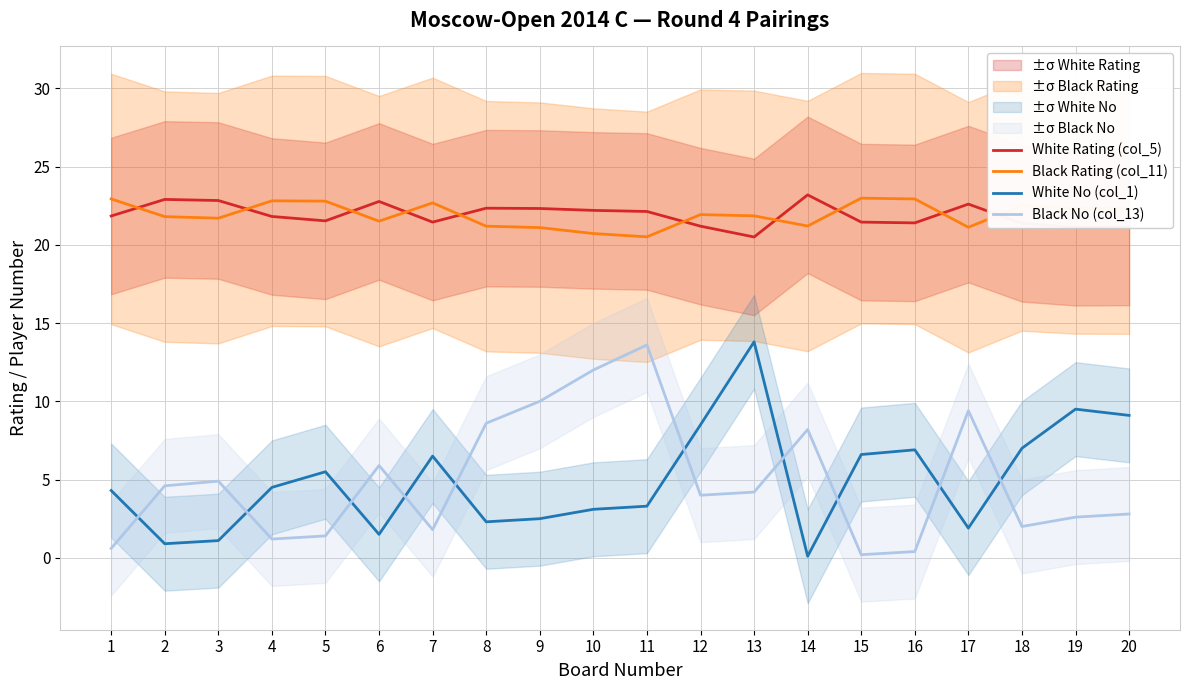

Reading left to right, transcribe all the data shown in this chart.

White Rating (col_5): 21.8	22.9	22.8	21.8	21.5	22.8	21.4	22.3	22.3	22.2	22.1	21.2	20.5	23.2	21.4	21.4	22.6	21.4	21.1	21.1
Black Rating (col_11): 22.9	21.8	21.7	22.8	22.8	21.5	22.7	21.2	21.1	20.7	20.5	21.9	21.9	21.2	23.0	22.9	21.1	22.5	22.3	22.3
White No (col_1): 4.3	0.9	1.1	4.5	5.5	1.5	6.5	2.3	2.5	3.1	3.3	8.5	13.8	0.1	6.6	6.9	1.9	7.0	9.5	9.1
Black No (col_13): 0.6	4.6	4.9	1.2	1.4	5.9	1.8	8.6	10.0	12.0	13.6	4.0	4.2	8.2	0.2	0.4	9.4	2.0	2.6	2.8